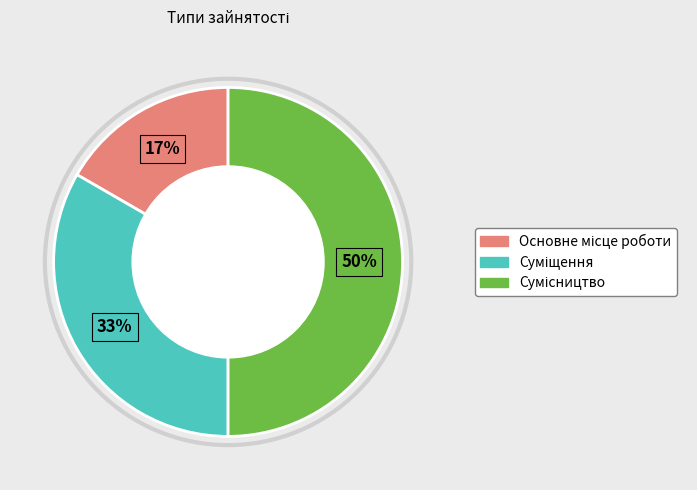

How many segments does this pie chart have?

3